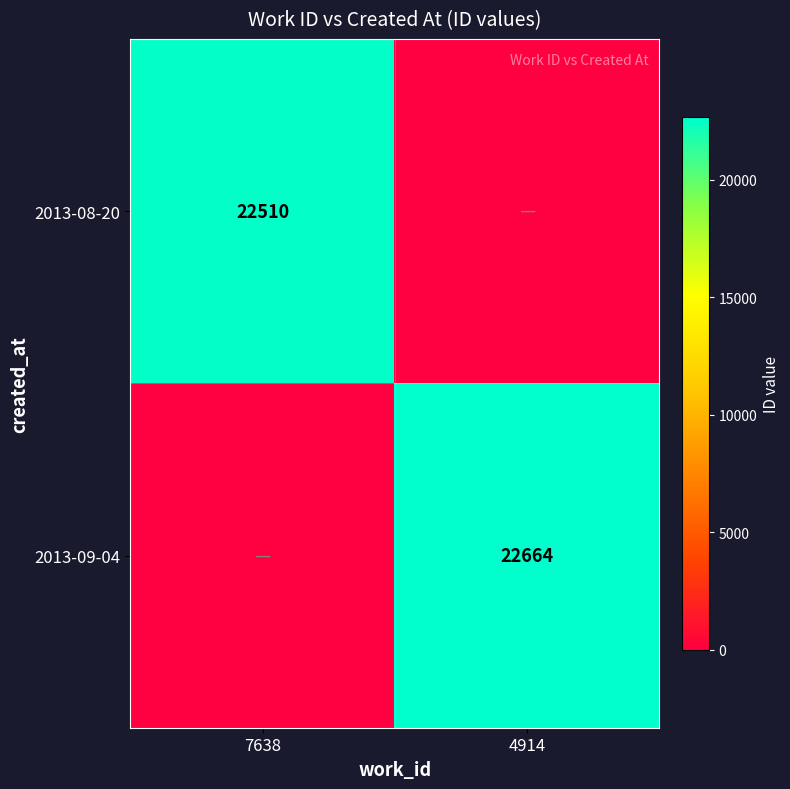

Is it true that 2013-08-20 equals 14133 at 7638?

False